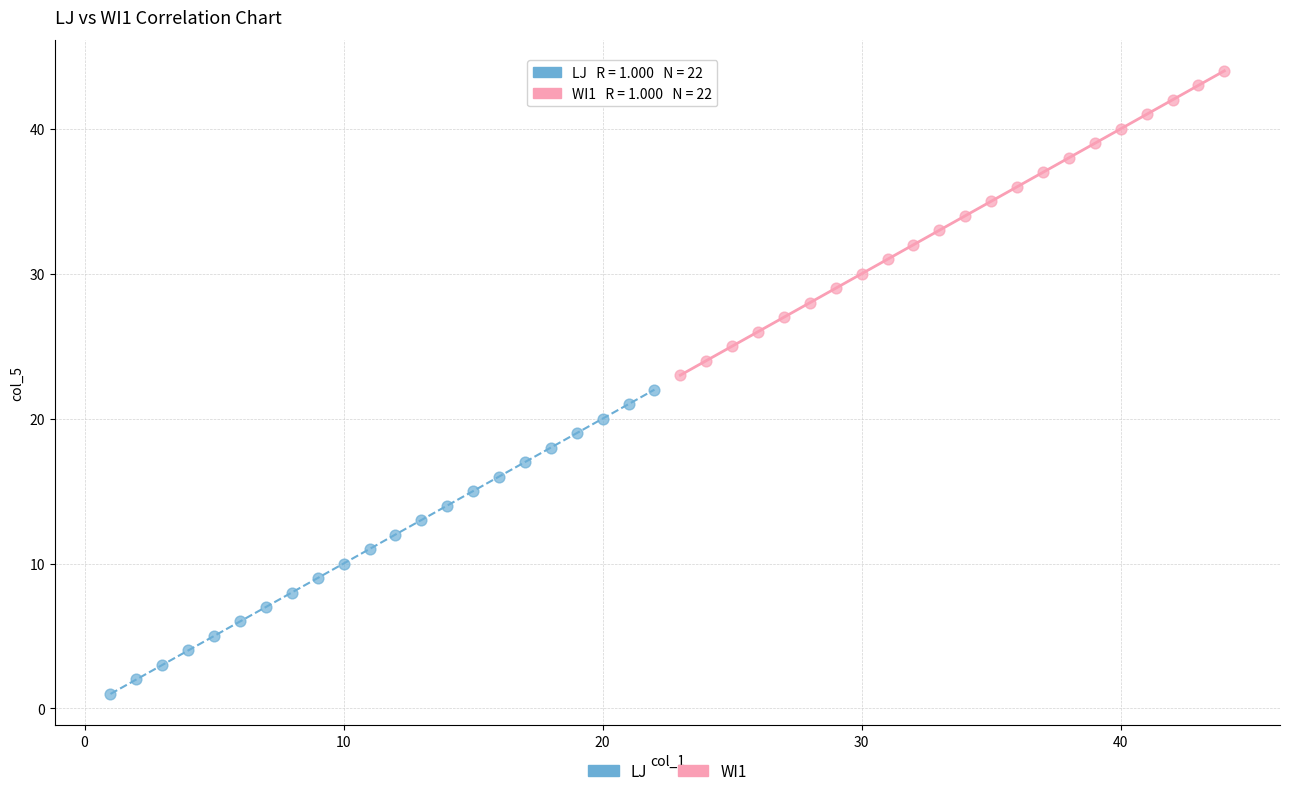

Which series reaches the minimum Y coordinate?

LJ